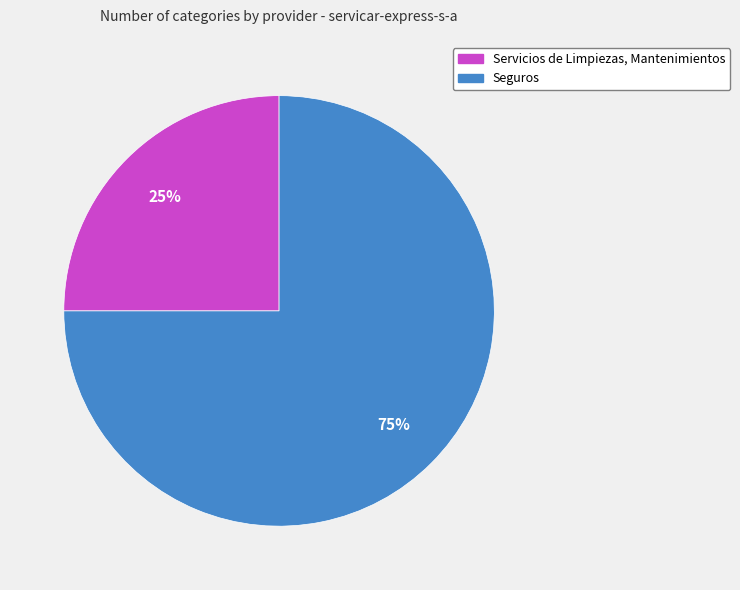

To the nearest percent, what is the difference between the Seguros and Servicios de Limpiezas, Mantenimientos slice percentages?

50%